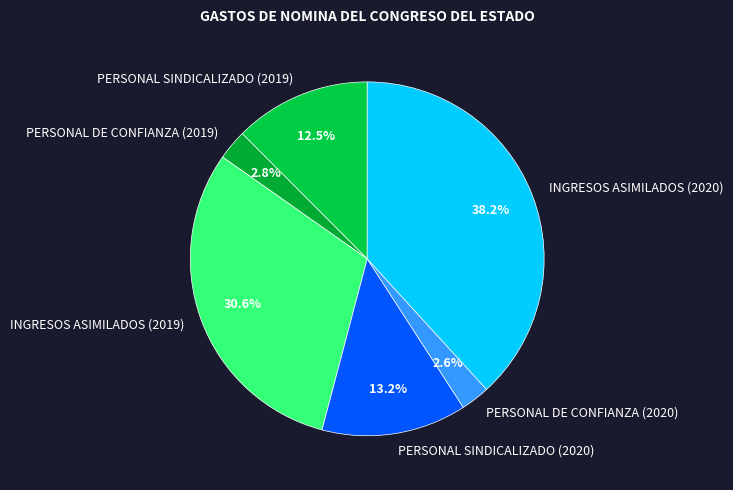

Which category has the biggest portion of the pie?

INGRESOS ASIMILADOS (2020)